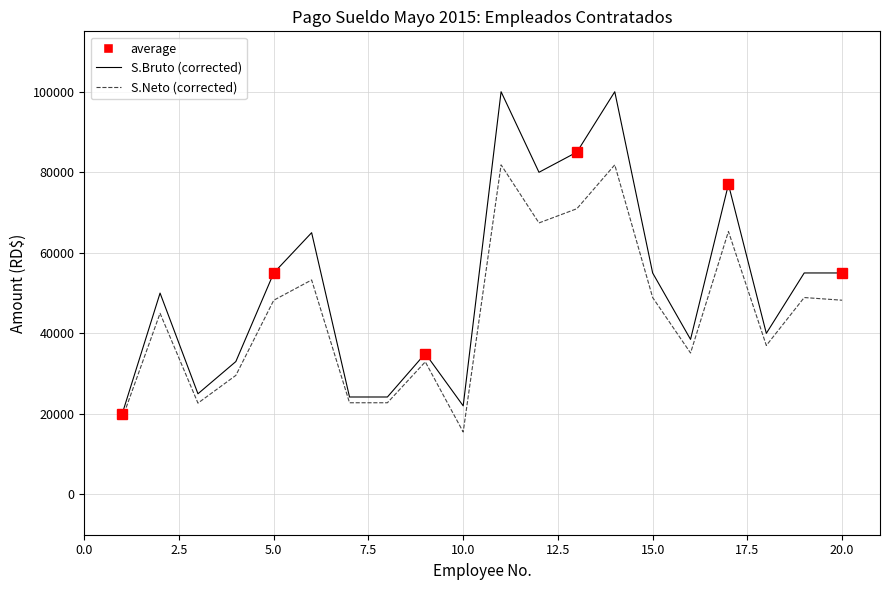

True or false: S.Neto (RD$) and S.Bruto (RD$) cross at least once.

False